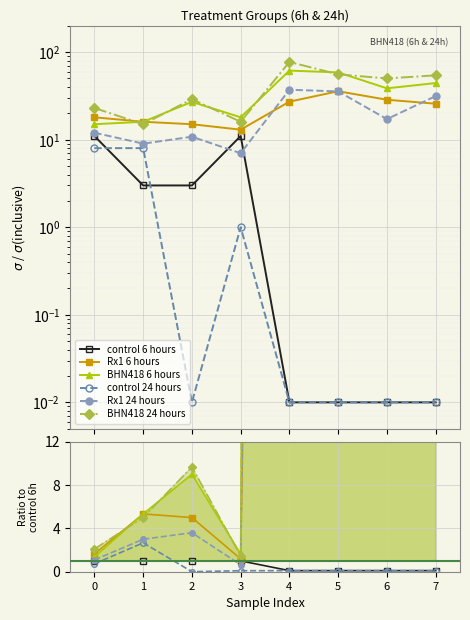

How many interior local valleys does the BHN418 6 hours series have?

2